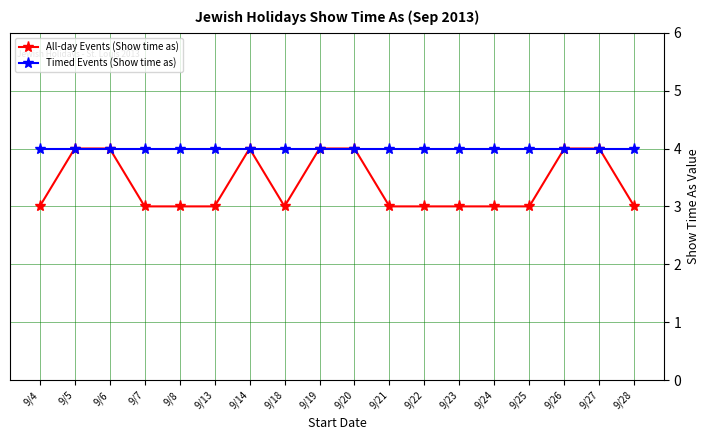

The value of Timed Events (Show time as) at 9/8 is 4. True or false?

True